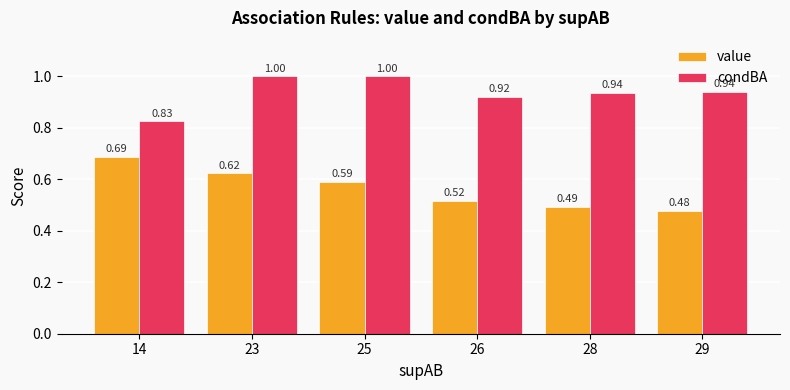

Are the bars horizontal?

No